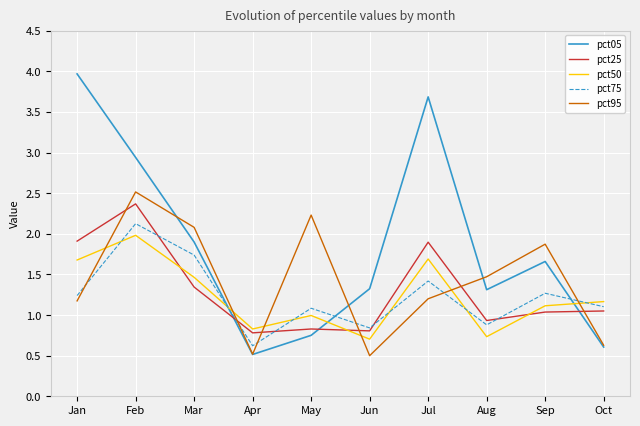

In pct25, how many points are lower than both neighbors (excluding endpoints)?

3